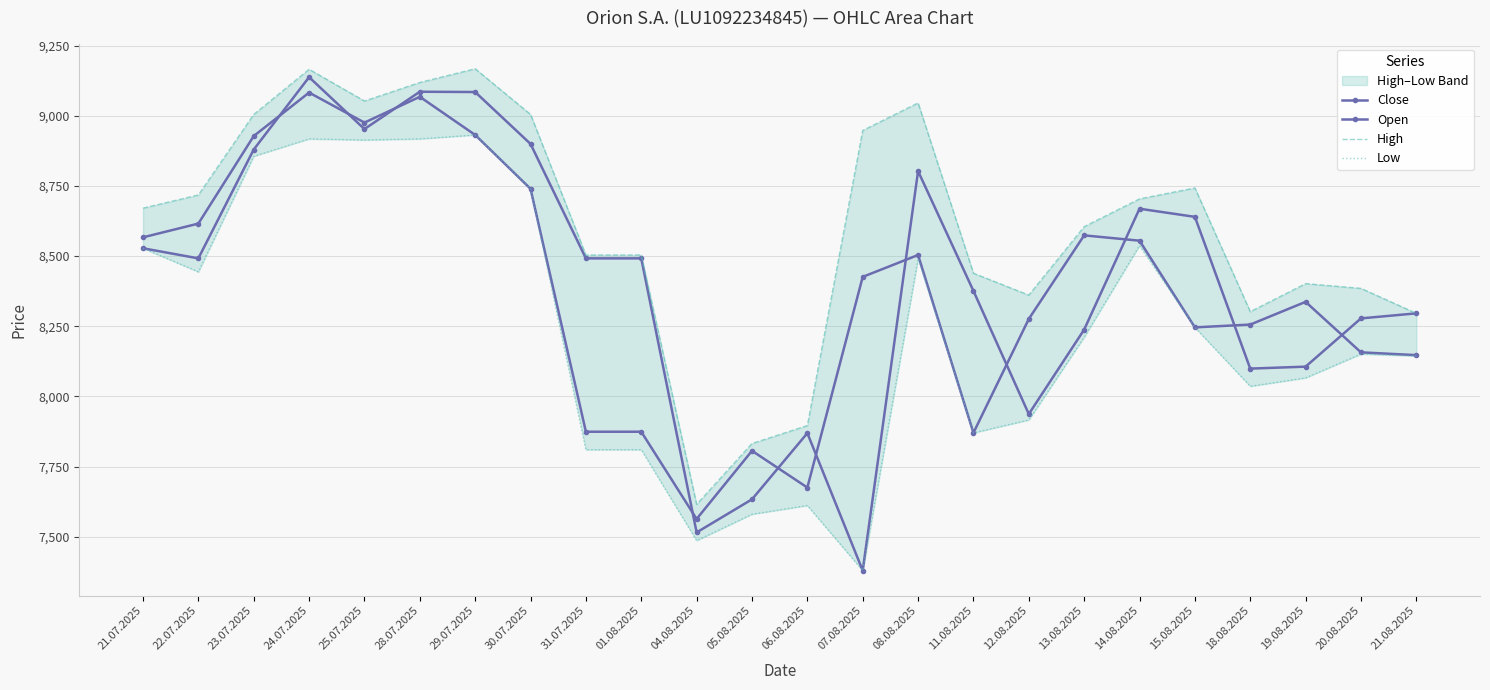

What is the value of the High point at the 13th from the left?

7896